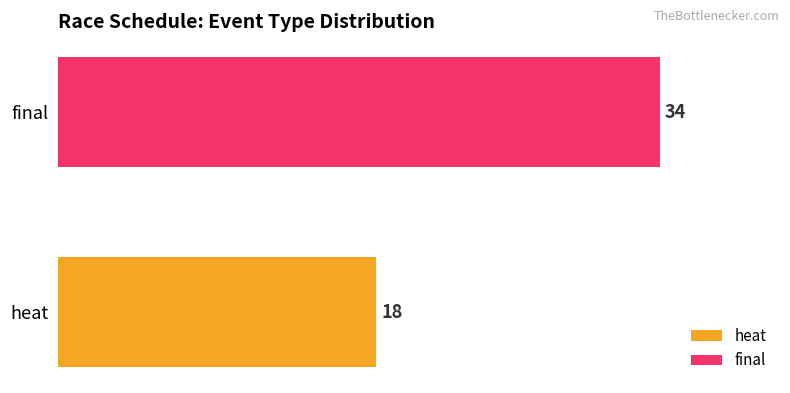

How many bars are there in total?

2